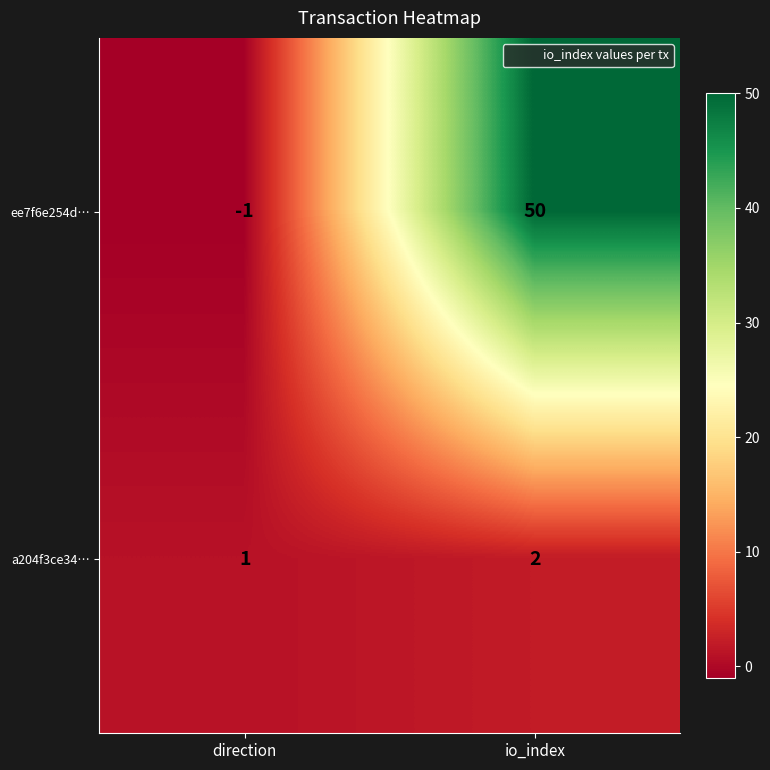

Which series changed the most between direction and io_index?

ee7f6e254d…